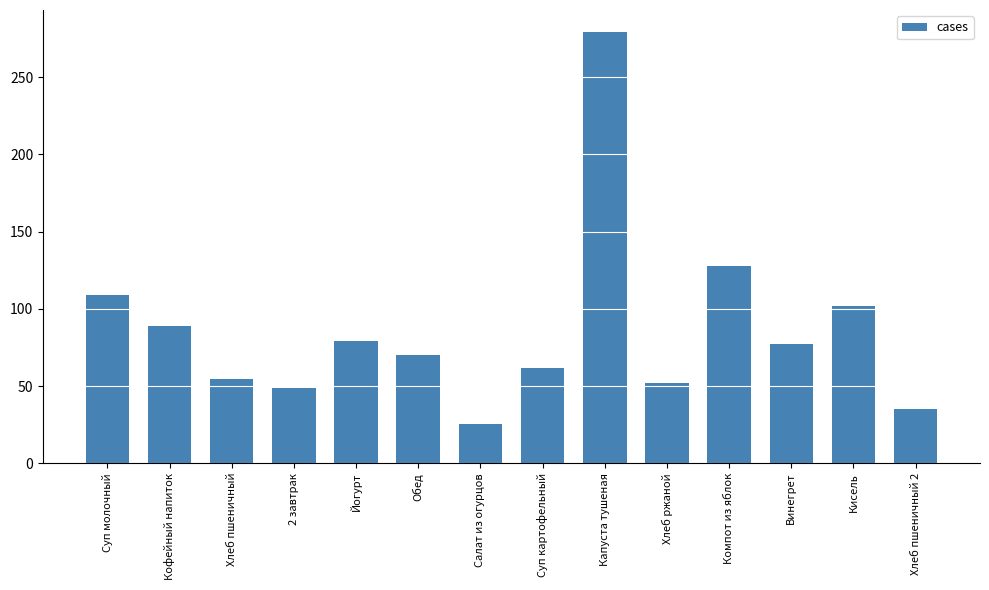

How many series are shown in this chart?

1